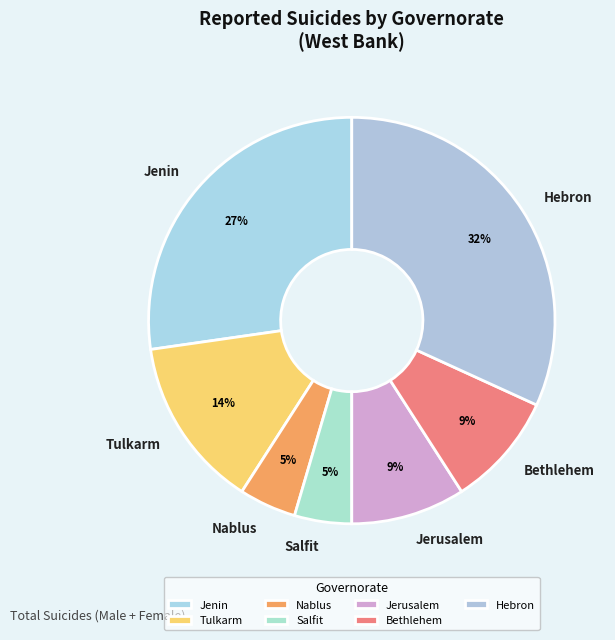

Which category has the biggest portion of the pie?

Hebron